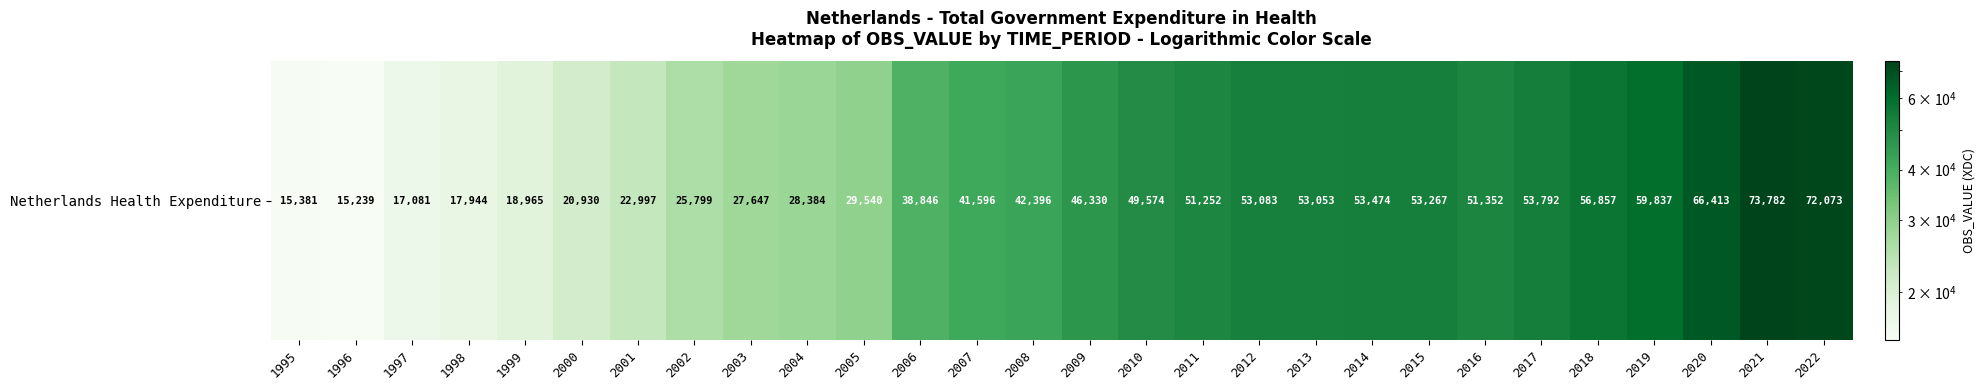

What is the sum of all values?

1156884